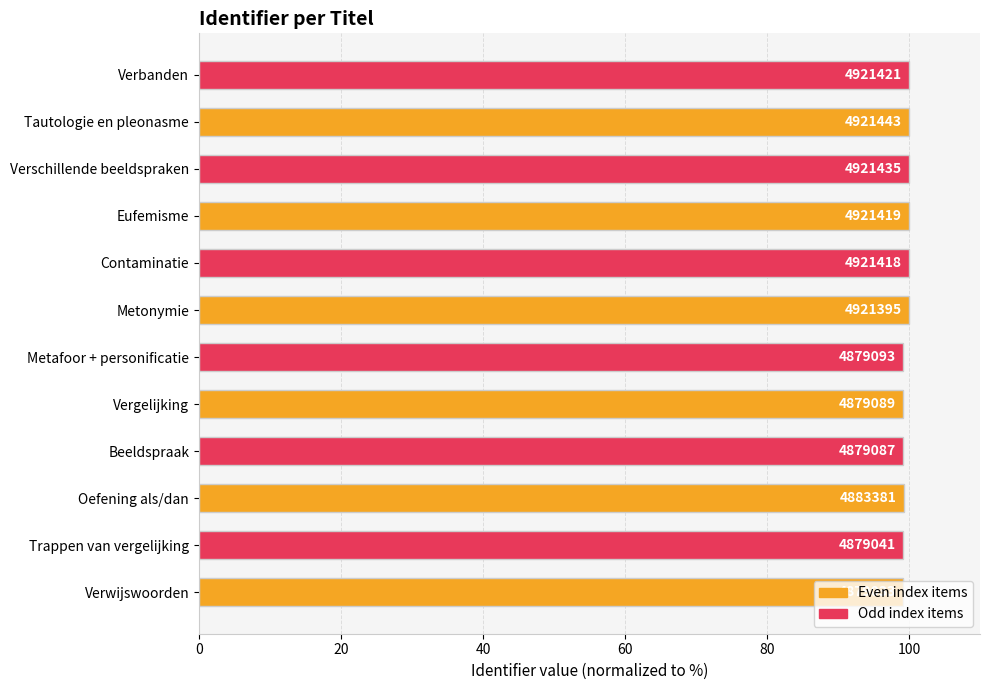

Are the bars horizontal?

Yes